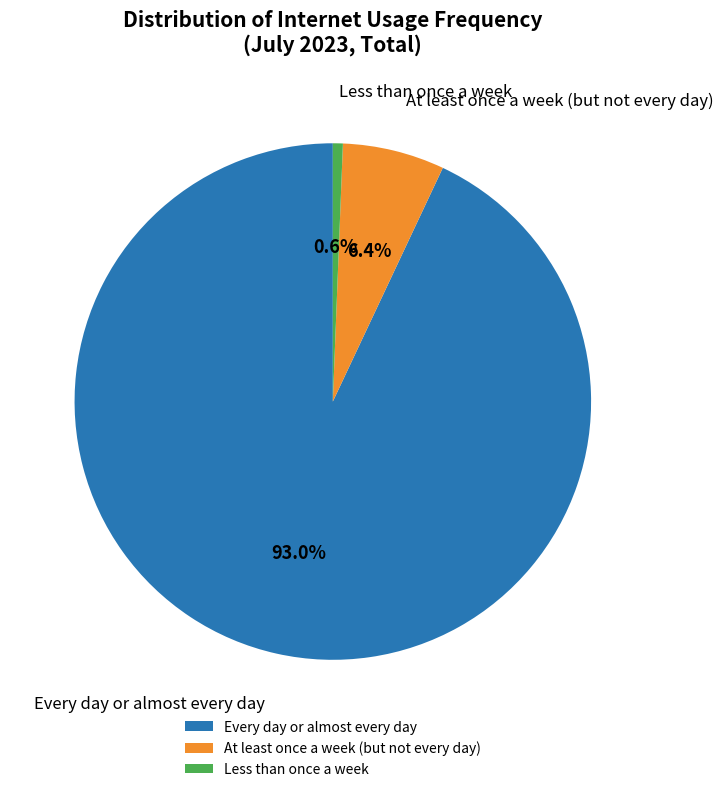

Which slice is the smallest?

Less than once a week